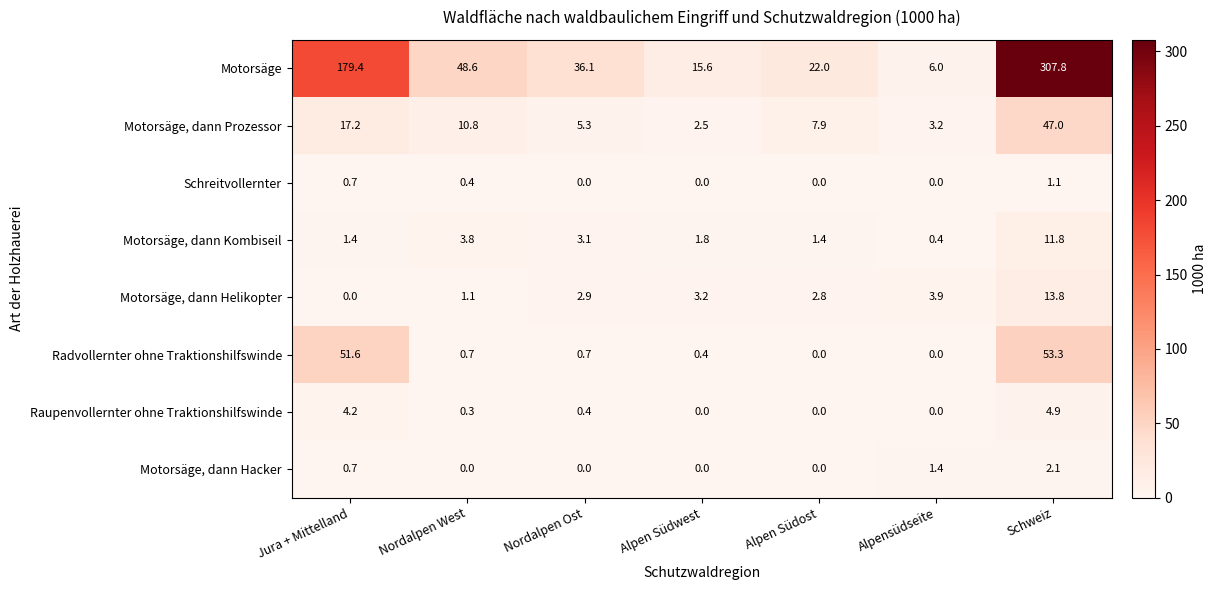

The Motorsäge, dann Helikopter series shows 1.1 at Nordalpen West. True or false?

True